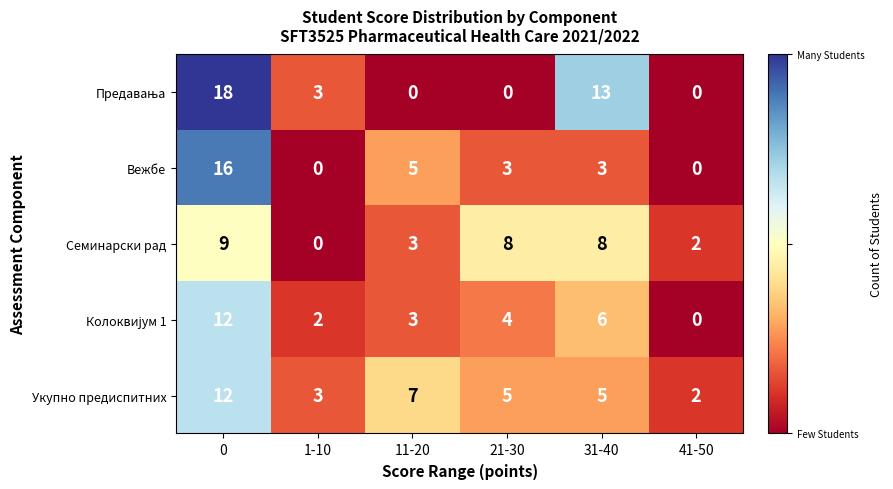

What is the difference between the highest and lowest values at 21-30?

8